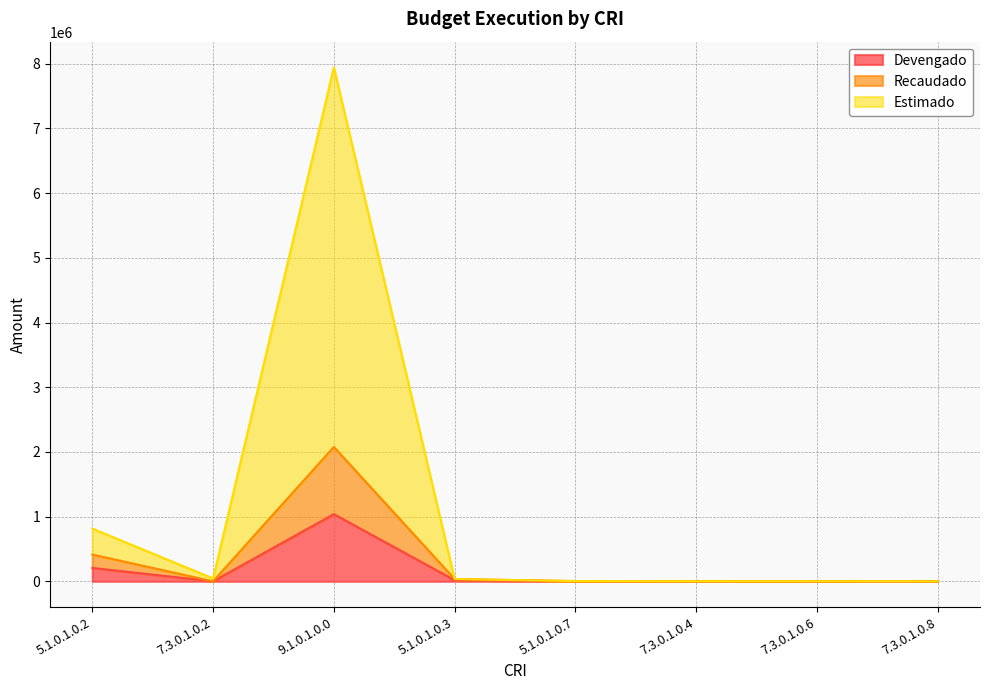

What is the average value of the Recaudado series?

316590.9